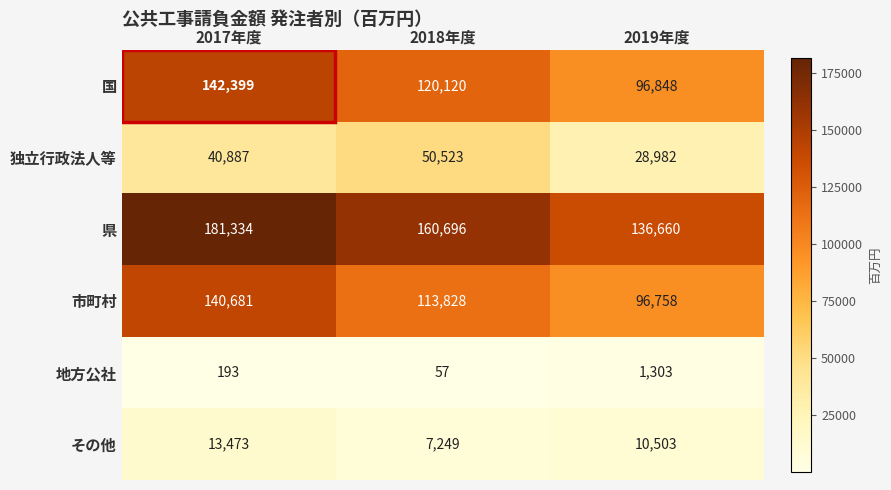

What value does the 県 series have at 2019年度, to the nearest 50?

136650